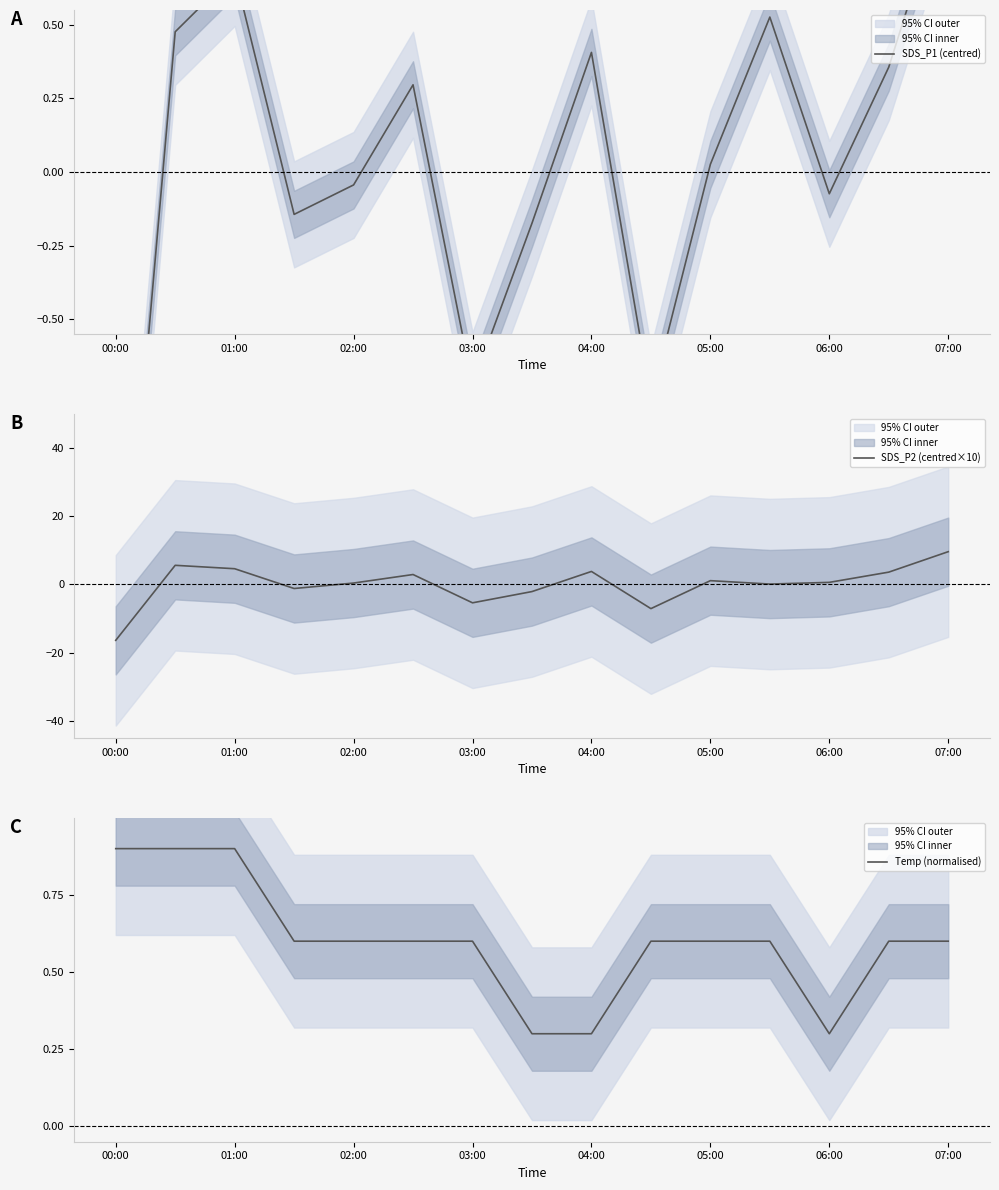

Which series ends up on top after the final intersection of SDS_P1 (centred) and Temp (normalised)?

SDS_P1 (centred)